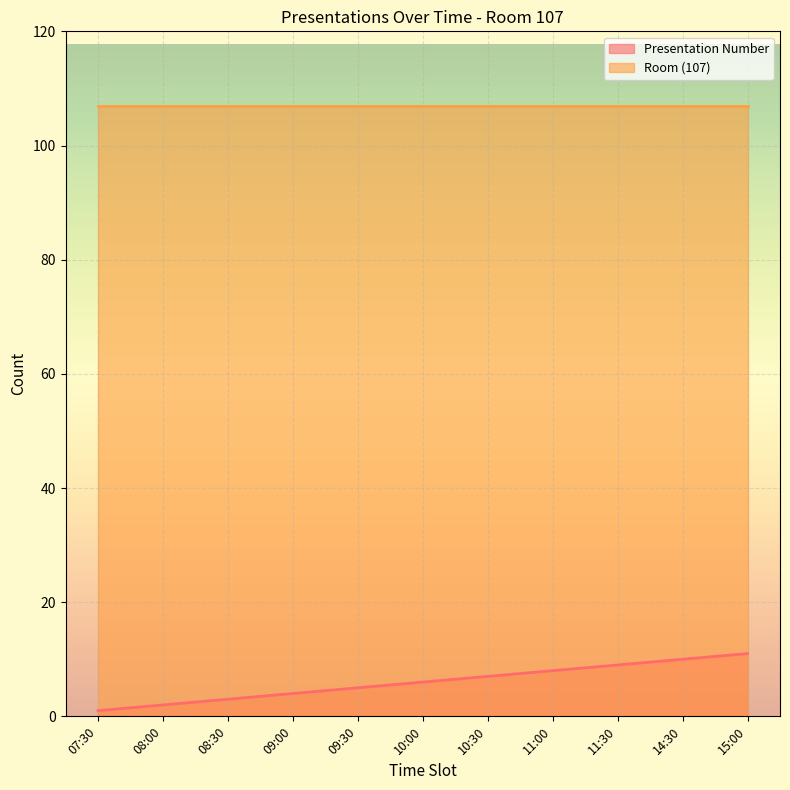

Reading right to left, extract all data points from this chart.

15:00=11	14:30=10	11:30=9	11:00=8	10:30=7	10:00=6	09:30=5	09:00=4	08:30=3	08:00=2	07:30=1